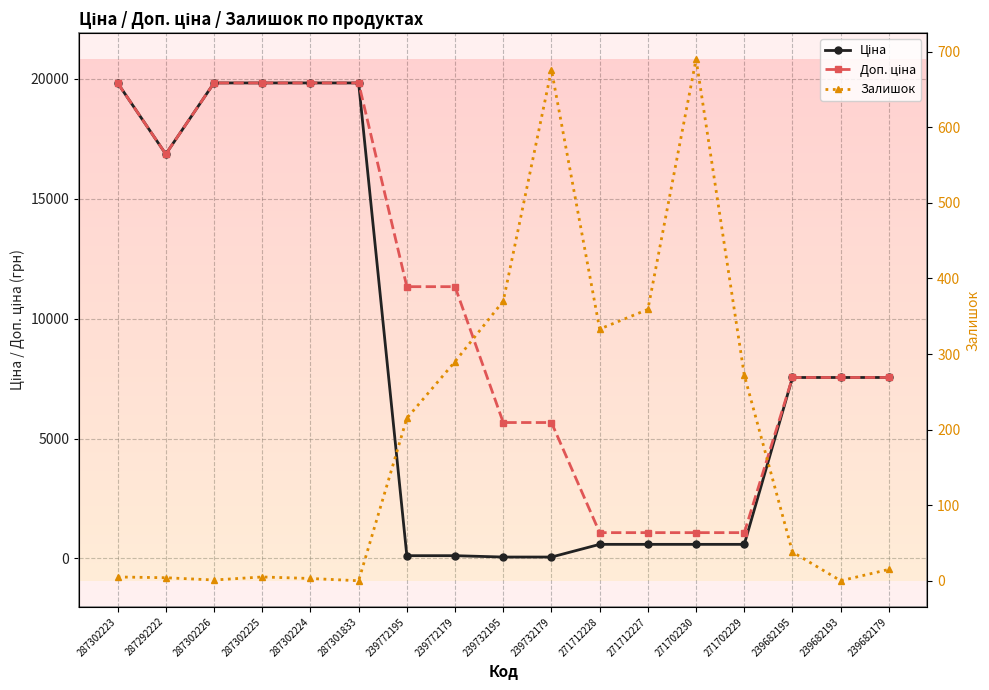

True or false: Доп. ціна and Залишок intersect in this chart.

False